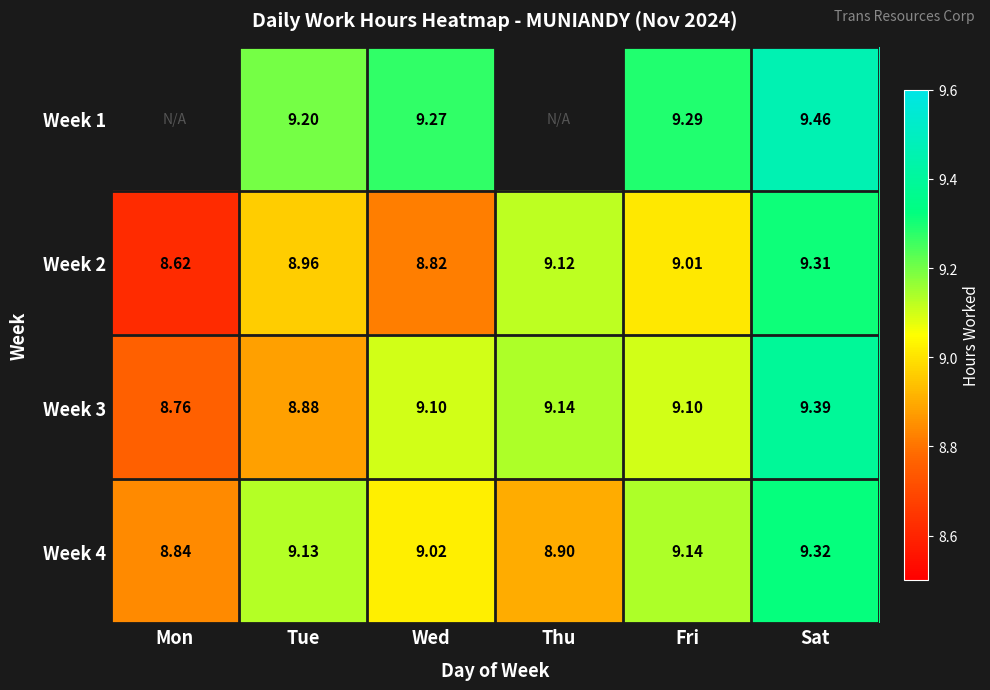

The Week 3 series shows 8.8 at Mon. True or false?

True